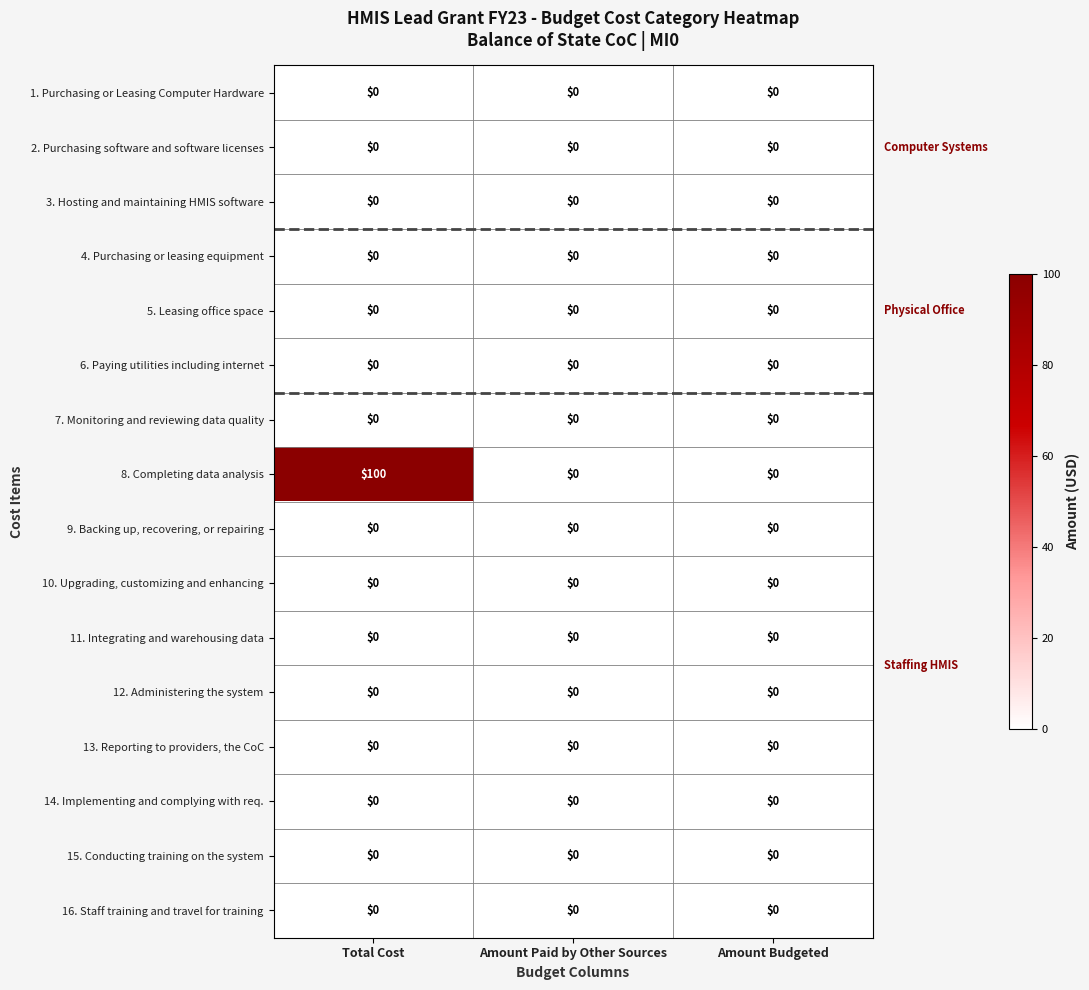

Which label corresponds to the largest value in the chart?

Total Cost